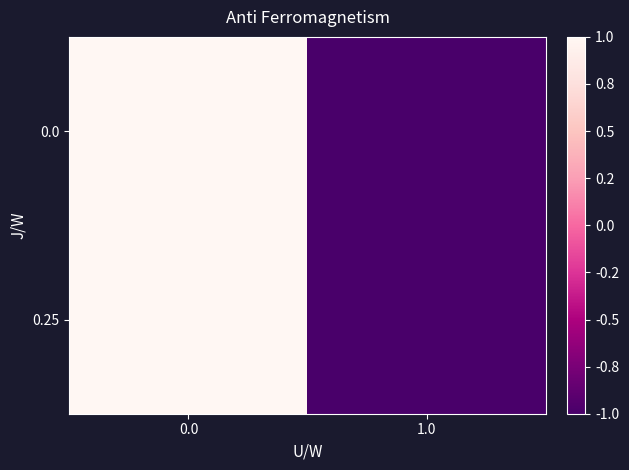

At 1.0, list the series in order from largest to smallest.

0.25, 0.0